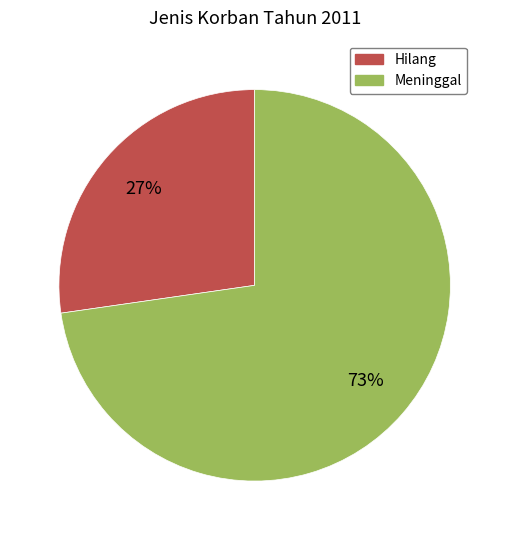

To the nearest percent, what is the average slice percentage?

50%